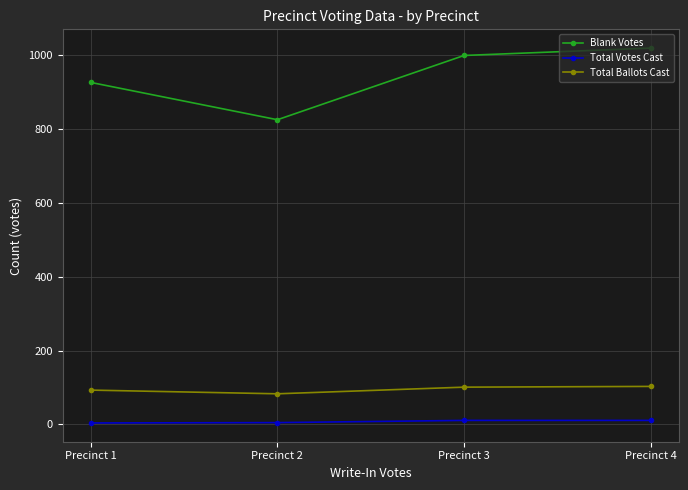

True or false: Total Ballots Cast and Blank Votes cross at least once.

False